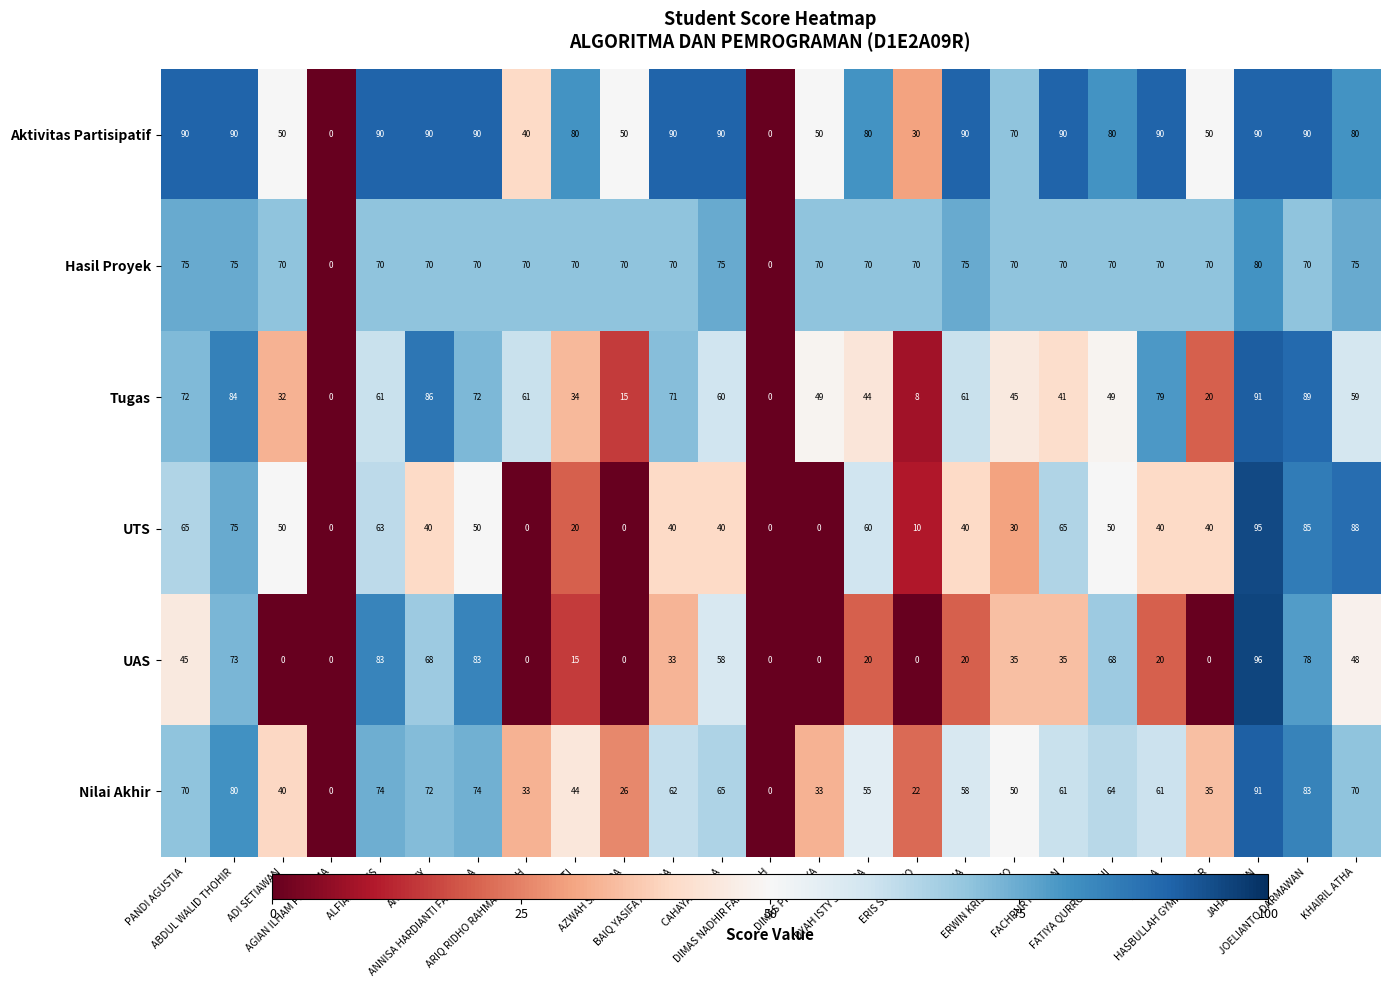

How many distinct data groups are displayed?

6